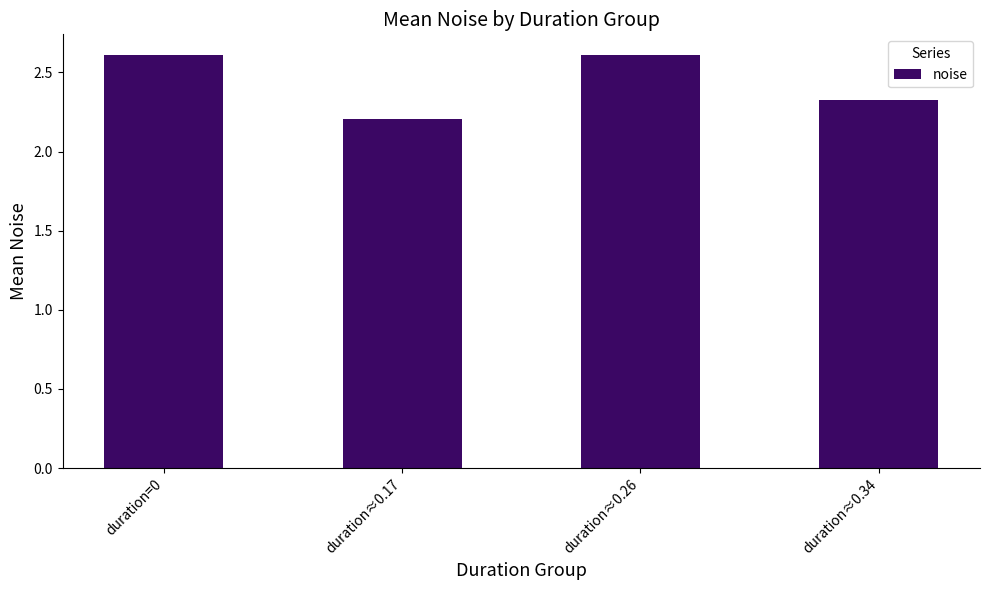

Which has a higher value, duration≈0.17 or duration≈0.34?

duration≈0.34